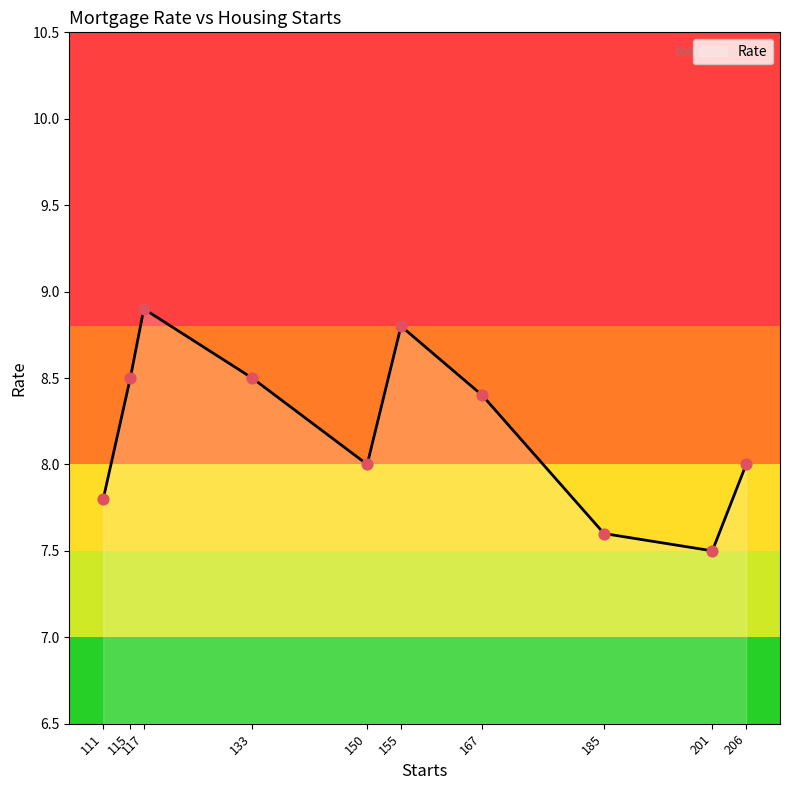

Between 155 and 185, which is larger?

155